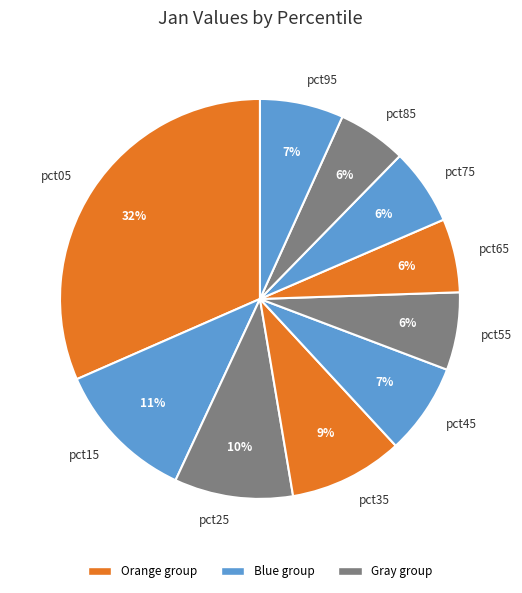

Is the sum of pct35 and pct55 greater than half?

No